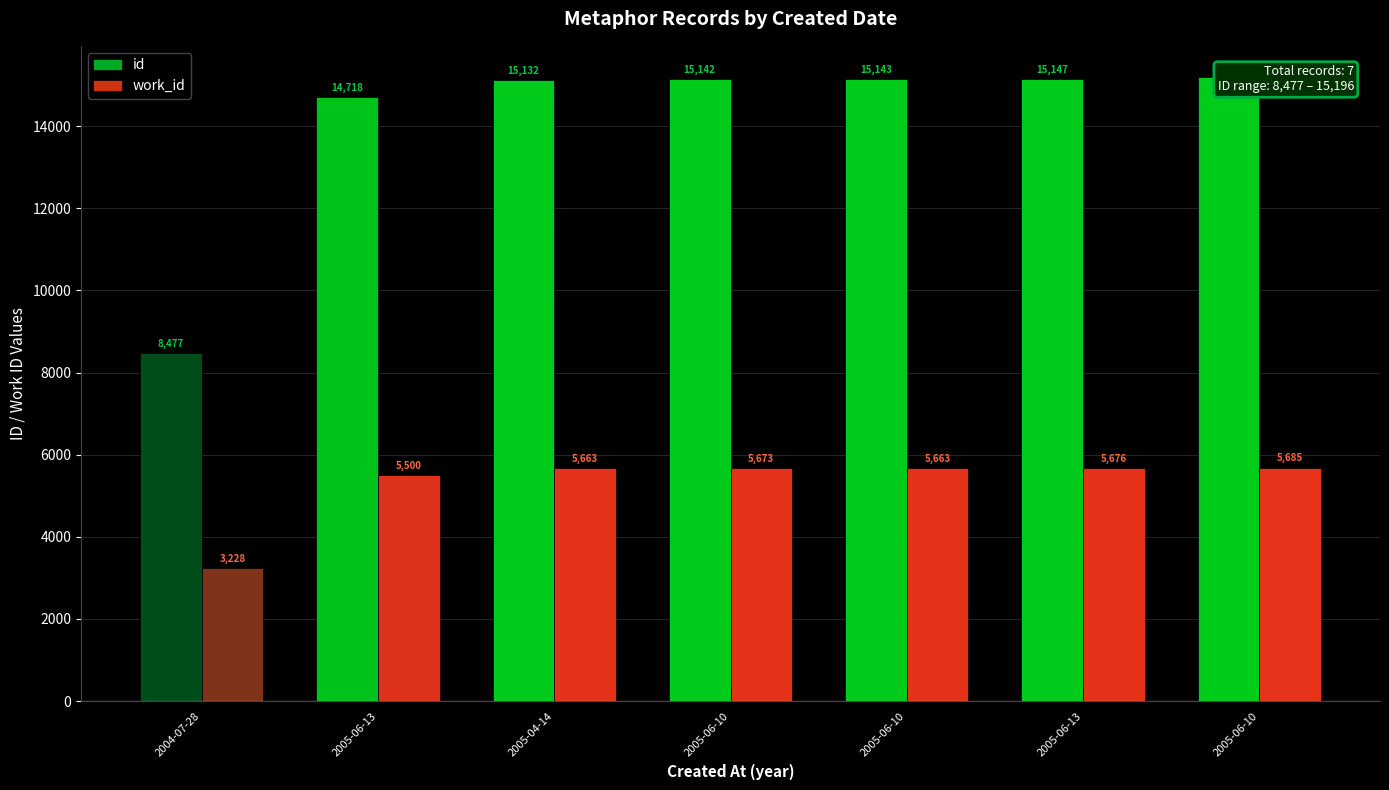

What is the label of the 3rd bar from the right?

2005-06-10